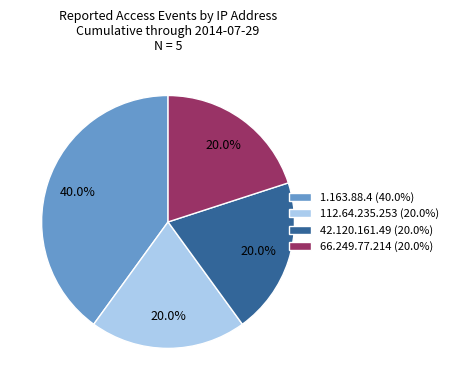

Does 42.120.161.49 account for over 50% of the chart?

No